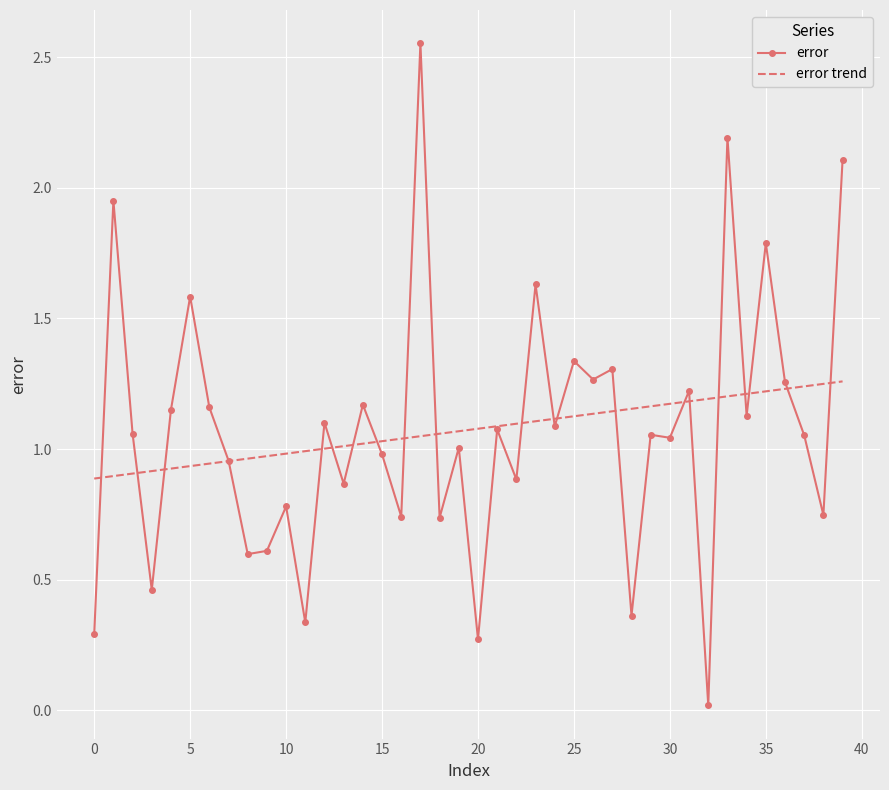

True or false: there are more than 2 points higher than both neighbors.

True